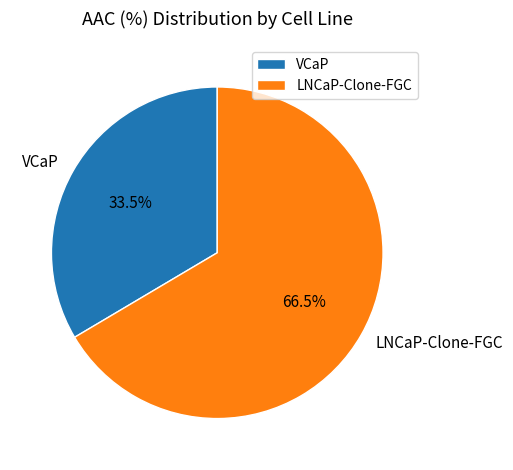

To the nearest percent, what is the combined percentage of VCaP and LNCaP-Clone-FGC?

100%